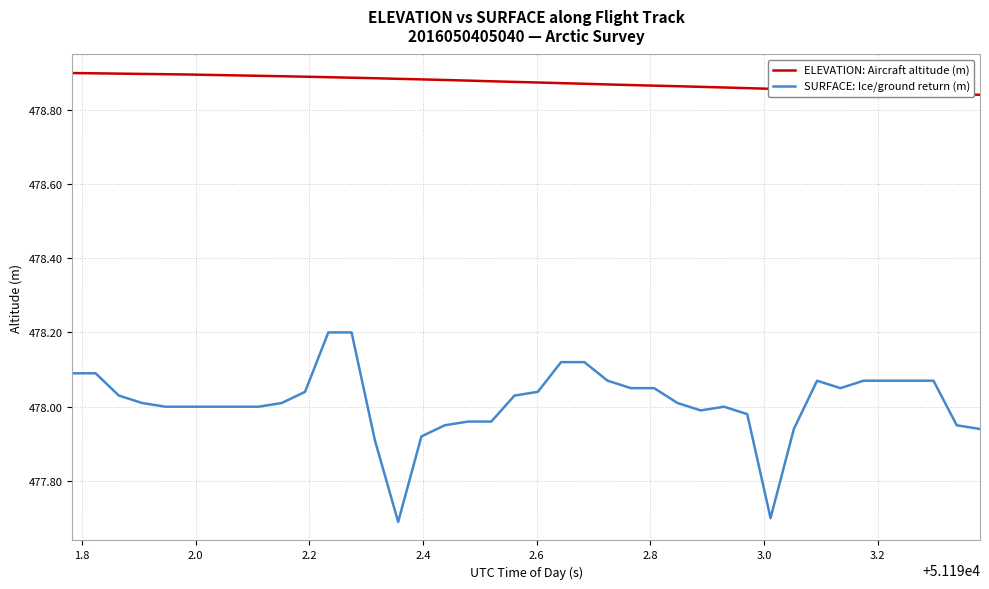

List the series in order of their overall mean, lowest first.

SURFACE: Ice/ground return (m), ELEVATION: Aircraft altitude (m)